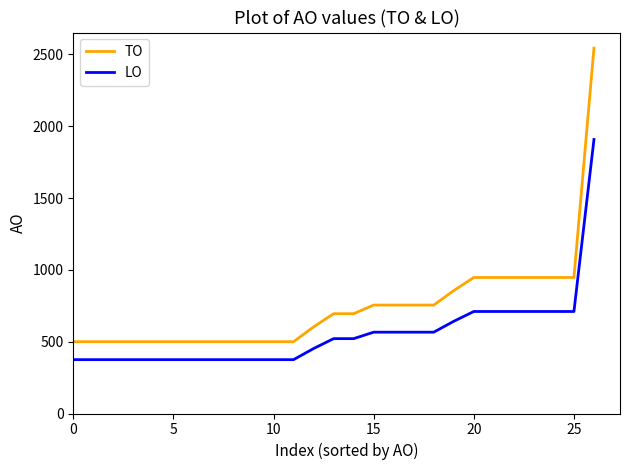

Which series has the largest range (max minus min)?

TO